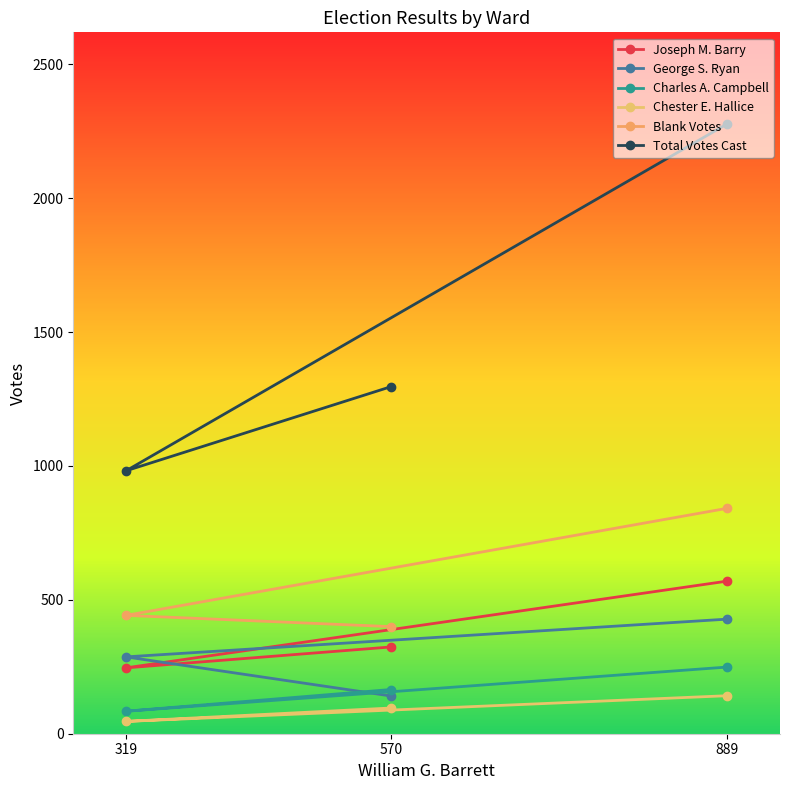

Is the value of Chester E. Hallice at 889 greater than the value of Joseph M. Barry at 889?

No